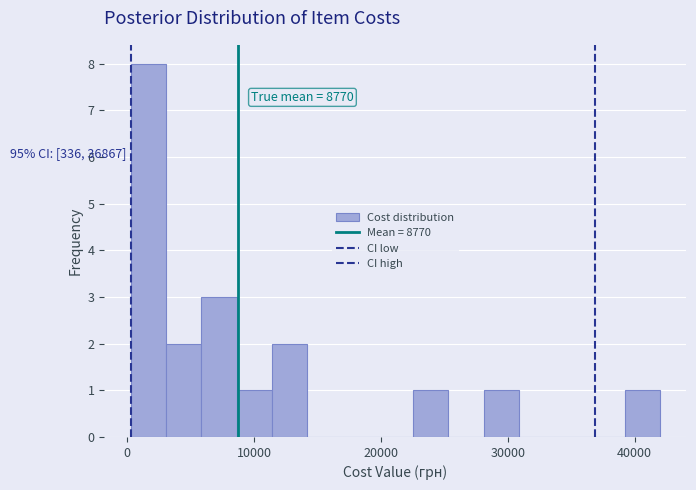

Read against the x-axis, roughly where is the centre of the tallest bar?

2000